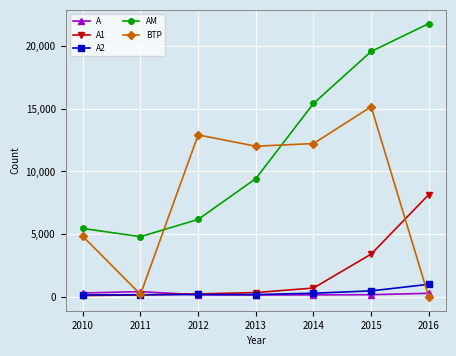

What is the lowest value of the A series?

167